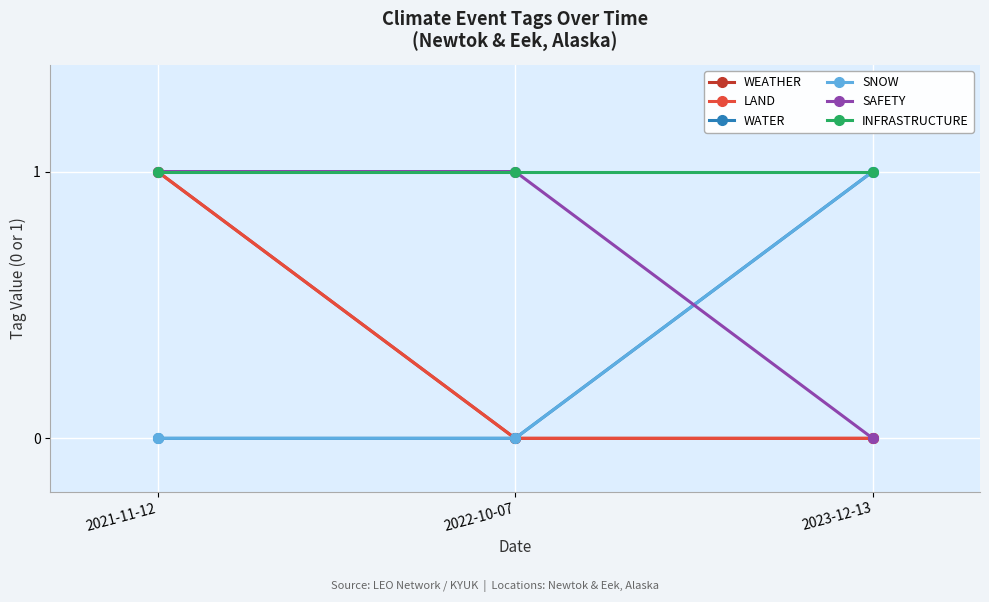

What is the greatest value displayed?

1